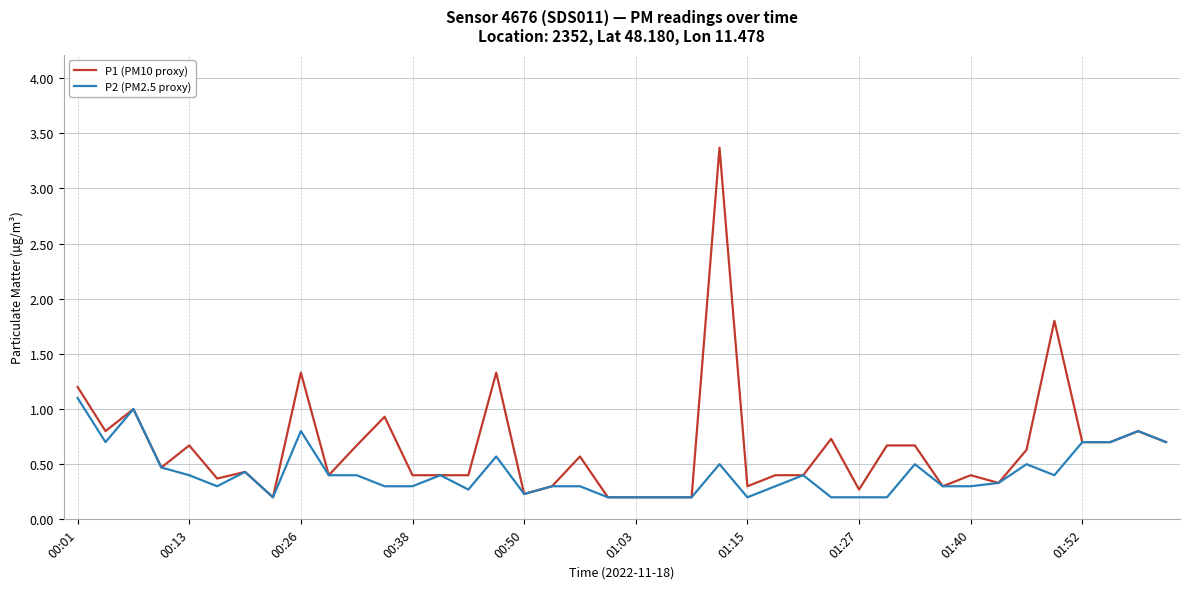

List the series in order of their overall mean, lowest first.

P2 (PM2.5 proxy), P1 (PM10 proxy)